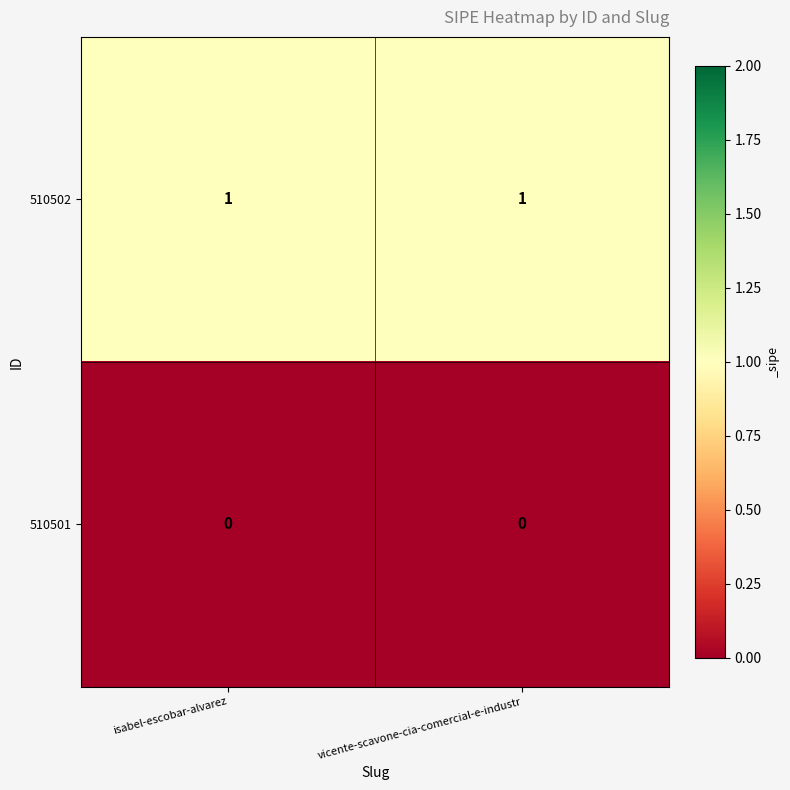

Rank the series by their average value, from highest to lowest.

510502, 510501